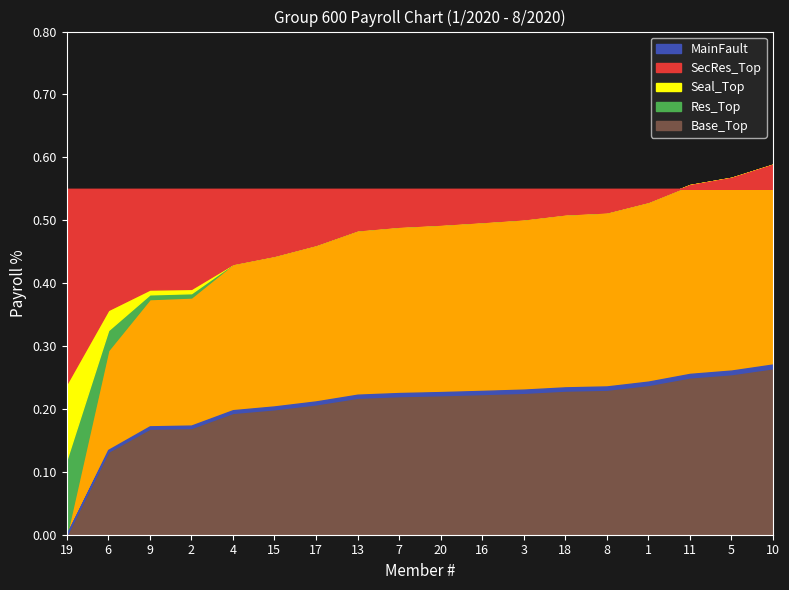

At which category does the chart reach its minimum across all series?

19